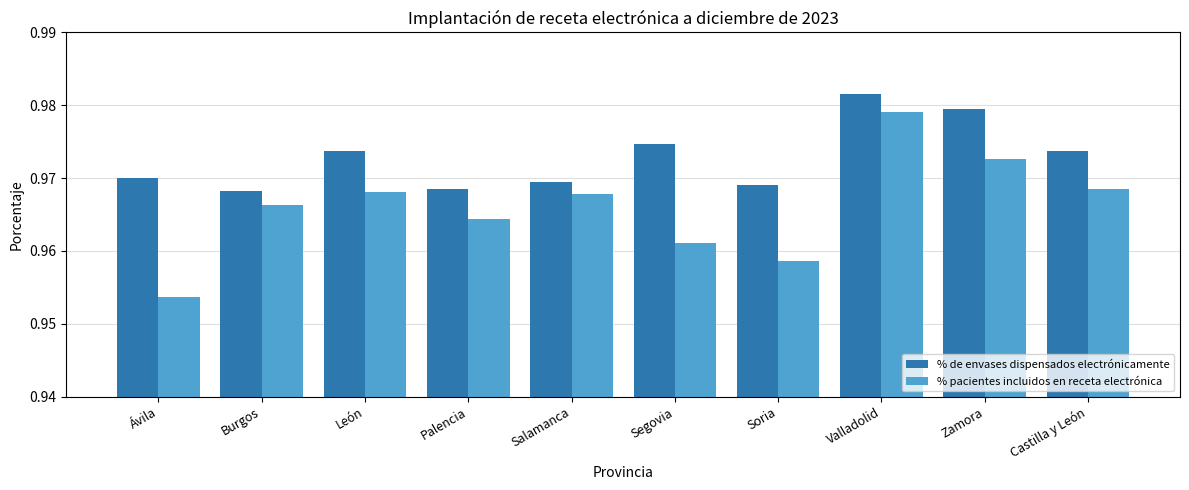

List the series in order of their overall mean, lowest first.

% pacientes incluidos en receta electrónica, % de envases dispensados electrónicamente